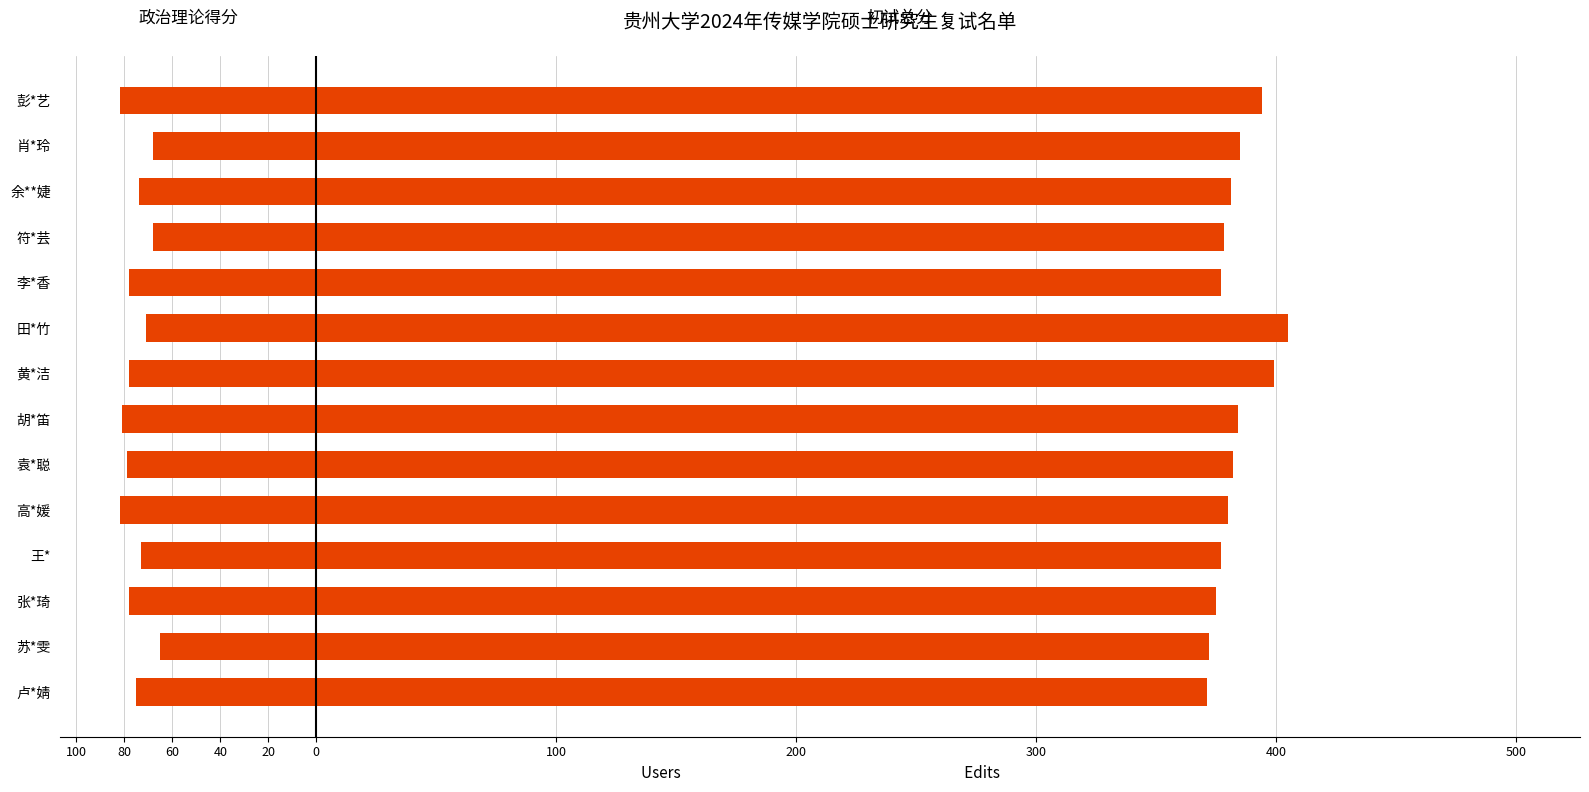

Is it true that 初试总分 equals 78 at 袁*聪?

False